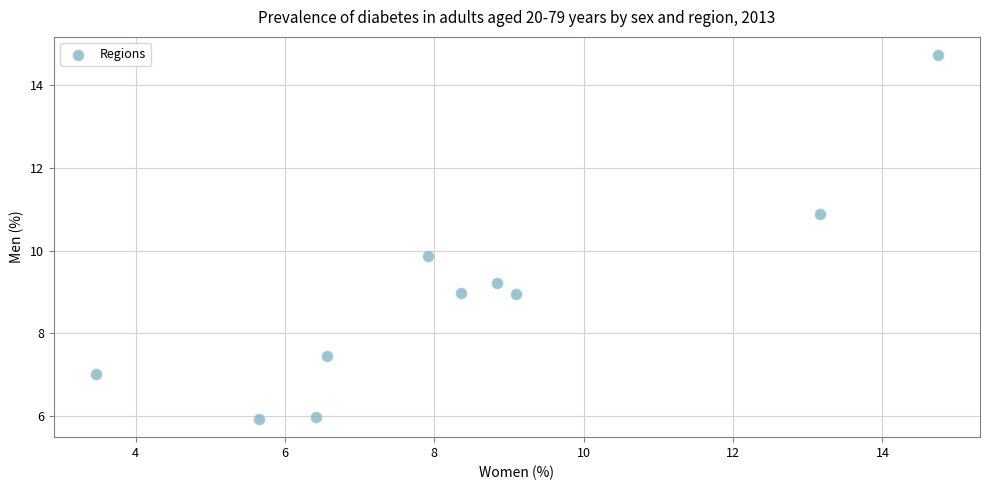

What is the average Y value?

8.9